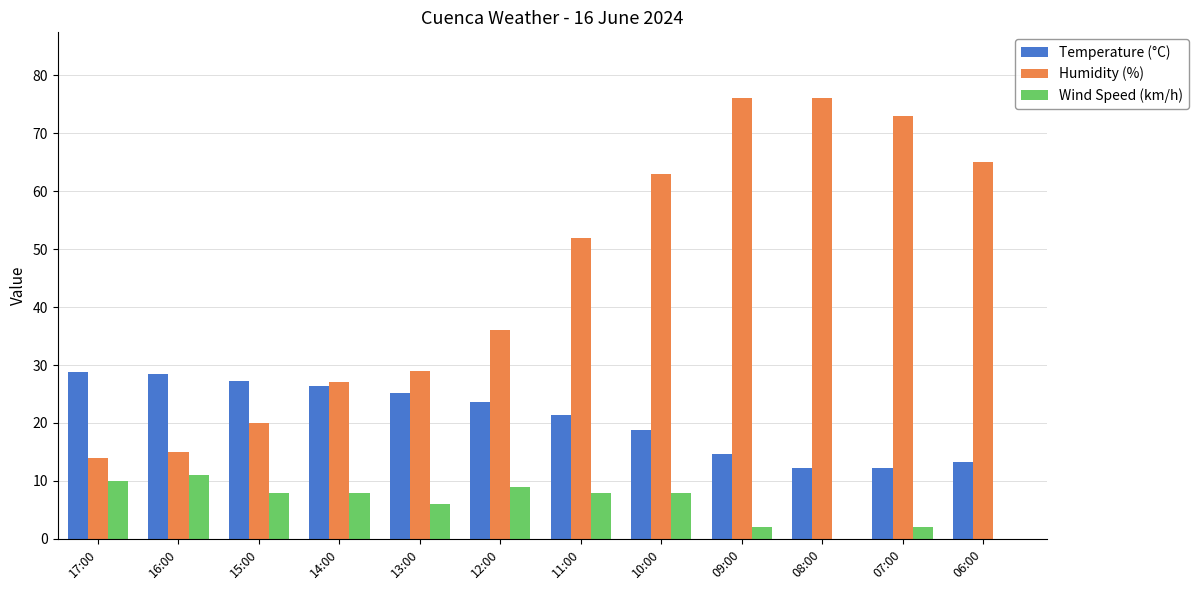

Are the bars horizontal?

No